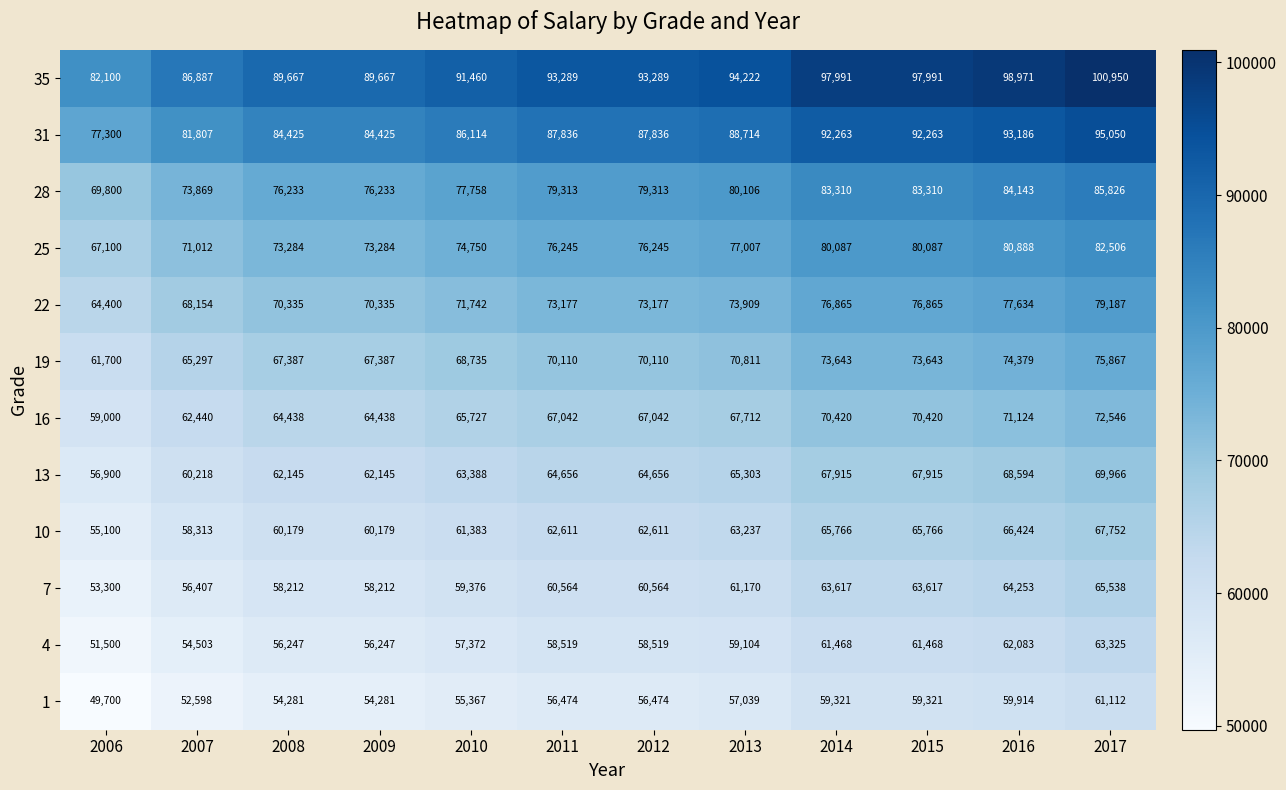

What is the sum of the 31 values at 2008 and 2009?

168850